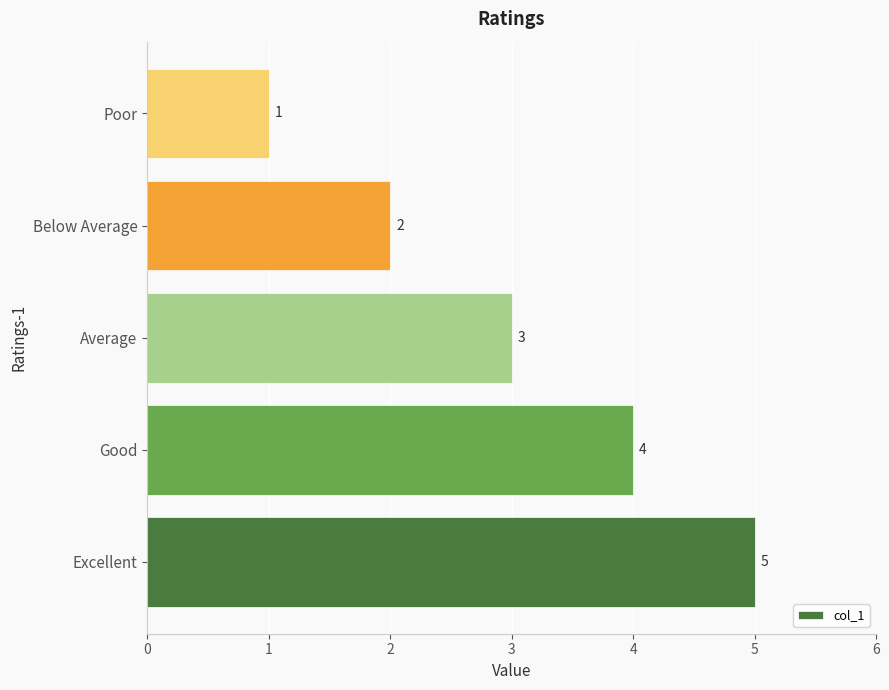

How many data points are less than 3?

2